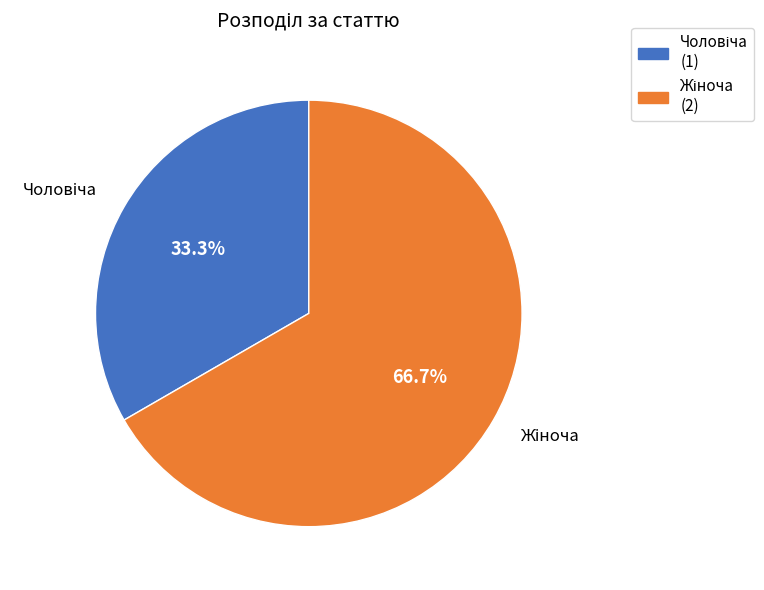

What is the change in value from Чоловіча to Жіноча?

+1